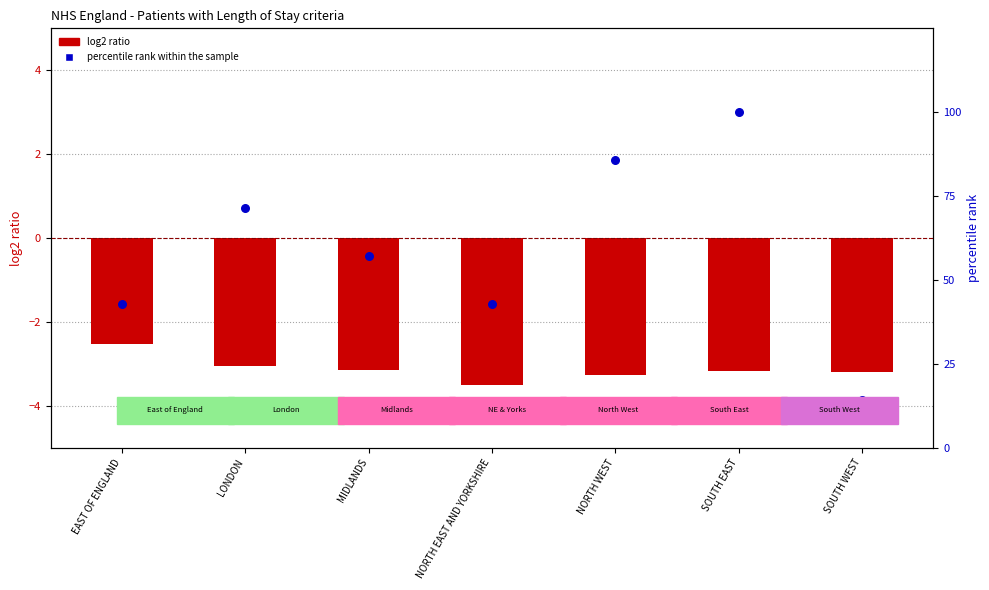

At how many categories does at least one series exceed 35?

6